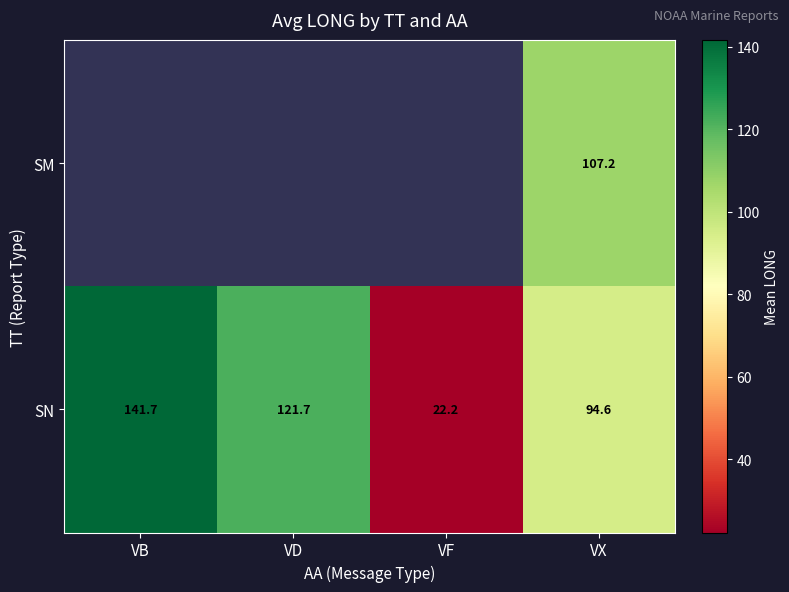

Is the value of SM at VX greater than the value of SN at VX?

Yes